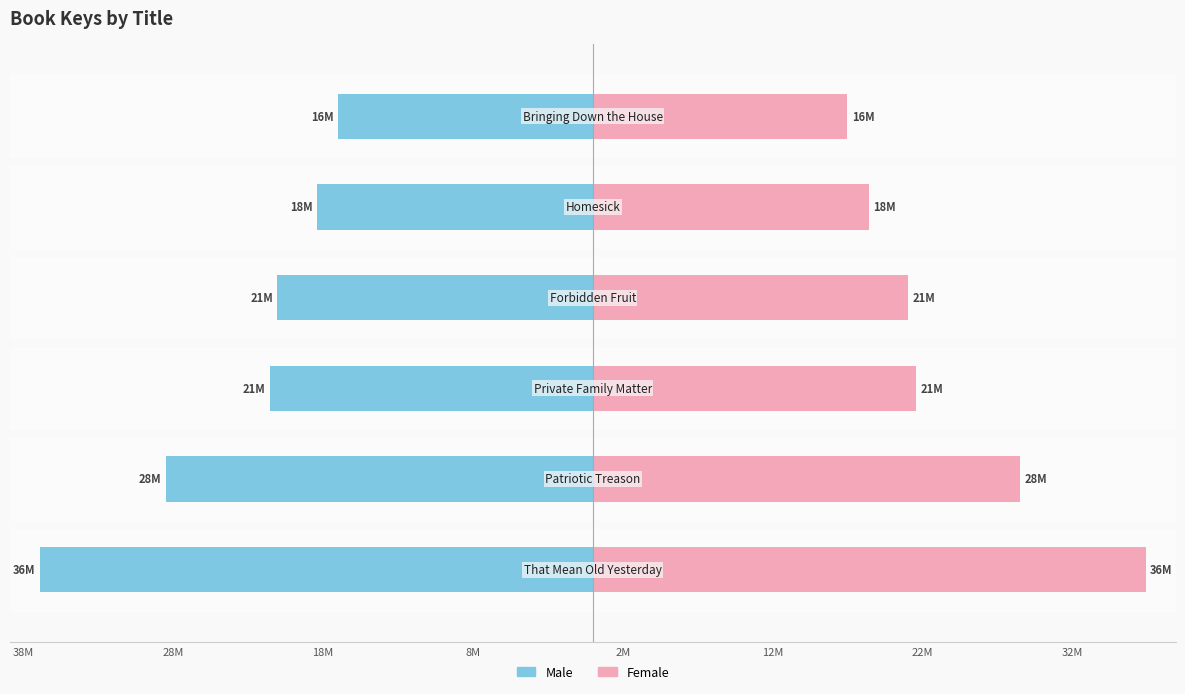

Reading right to left, what are all the values shown in this chart?

Male: 12M=-17.0	2M=-18.4	8M=-21.0	18M=-21.6	28M=-28.5	38M=-36.9
Female: 12M=17.0	2M=18.4	8M=21.0	18M=21.6	28M=28.5	38M=36.9